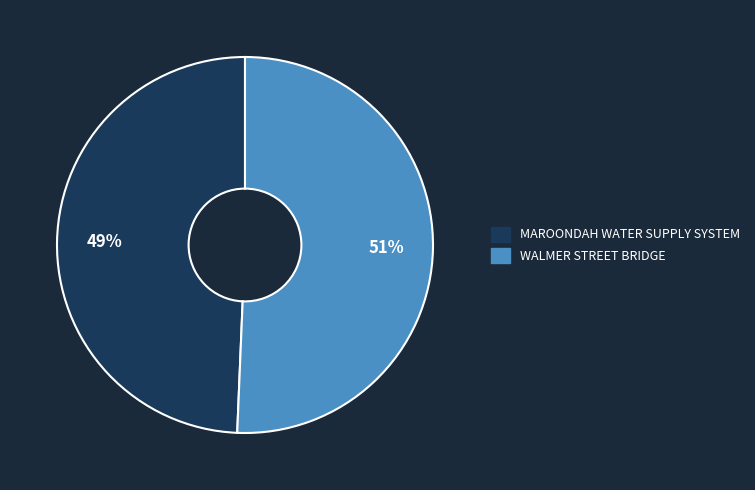

Count the number of slices in the pie.

2